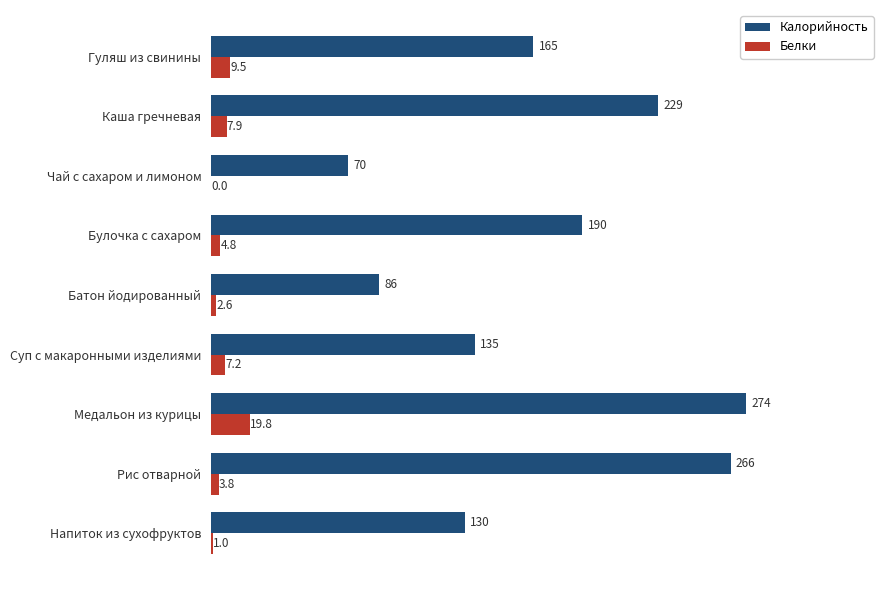

Which series has the widest spread of values?

Калорийность